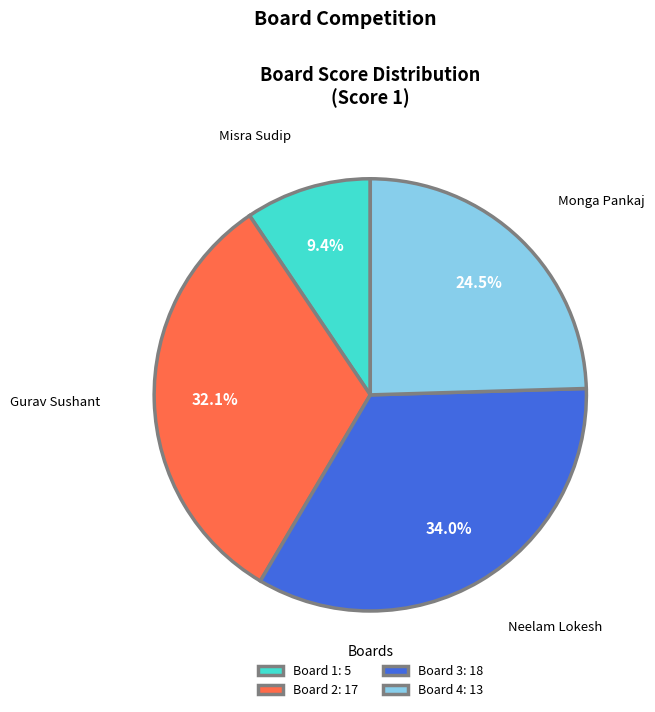

The Board 1 slice represents 21% of the pie. True or false?

False